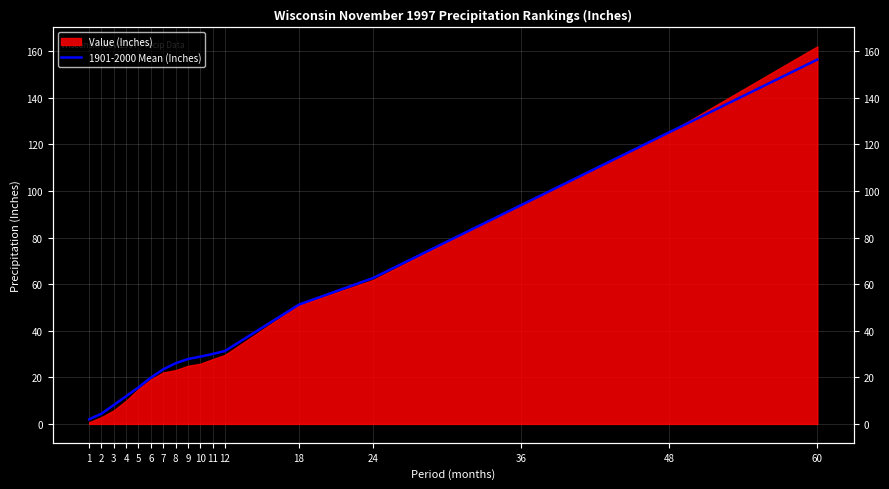

Does the chart display data point markers on the line(s)?

No